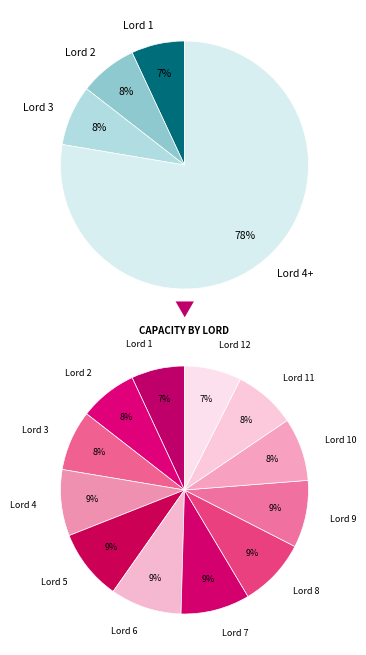

Combined, do Lord 4 and Lord 11 account for over 50%?

No